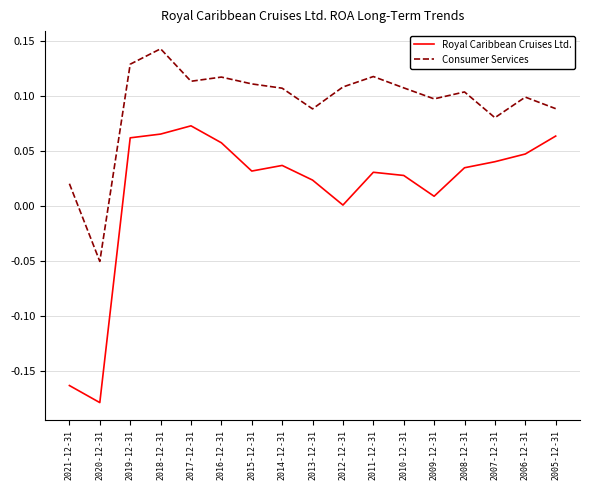

How many interior local valleys does the Royal Caribbean Cruises Ltd. series have?

4